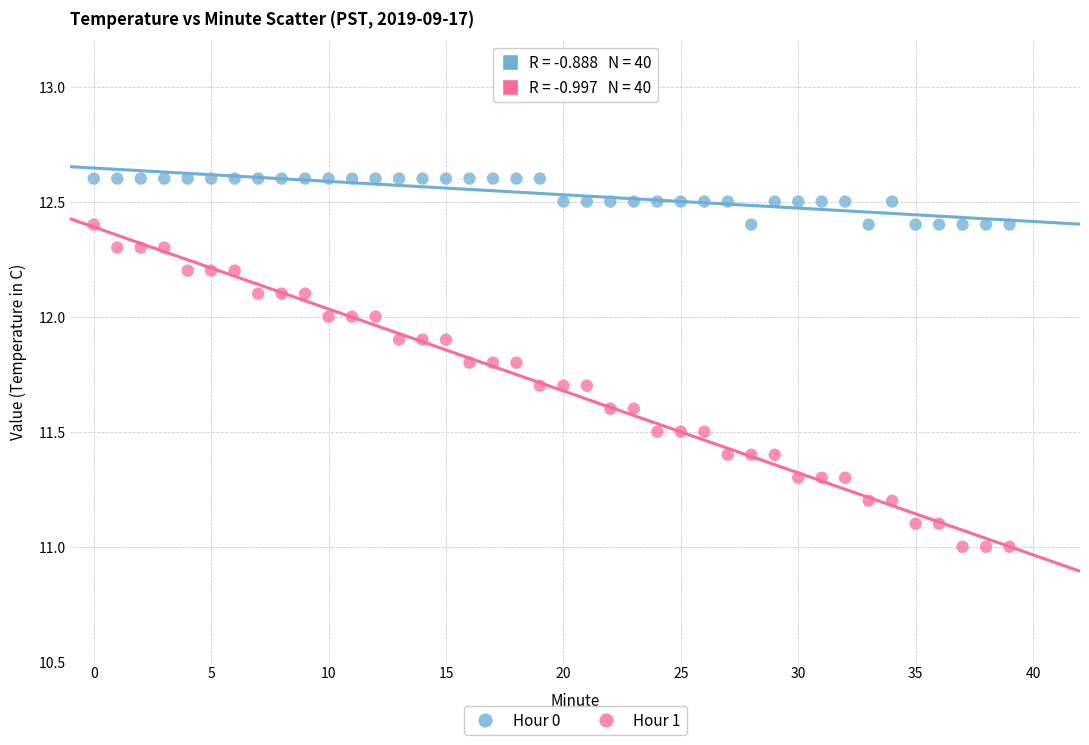

Across all data points, what is the range of Y values (max minus min)?

1.6